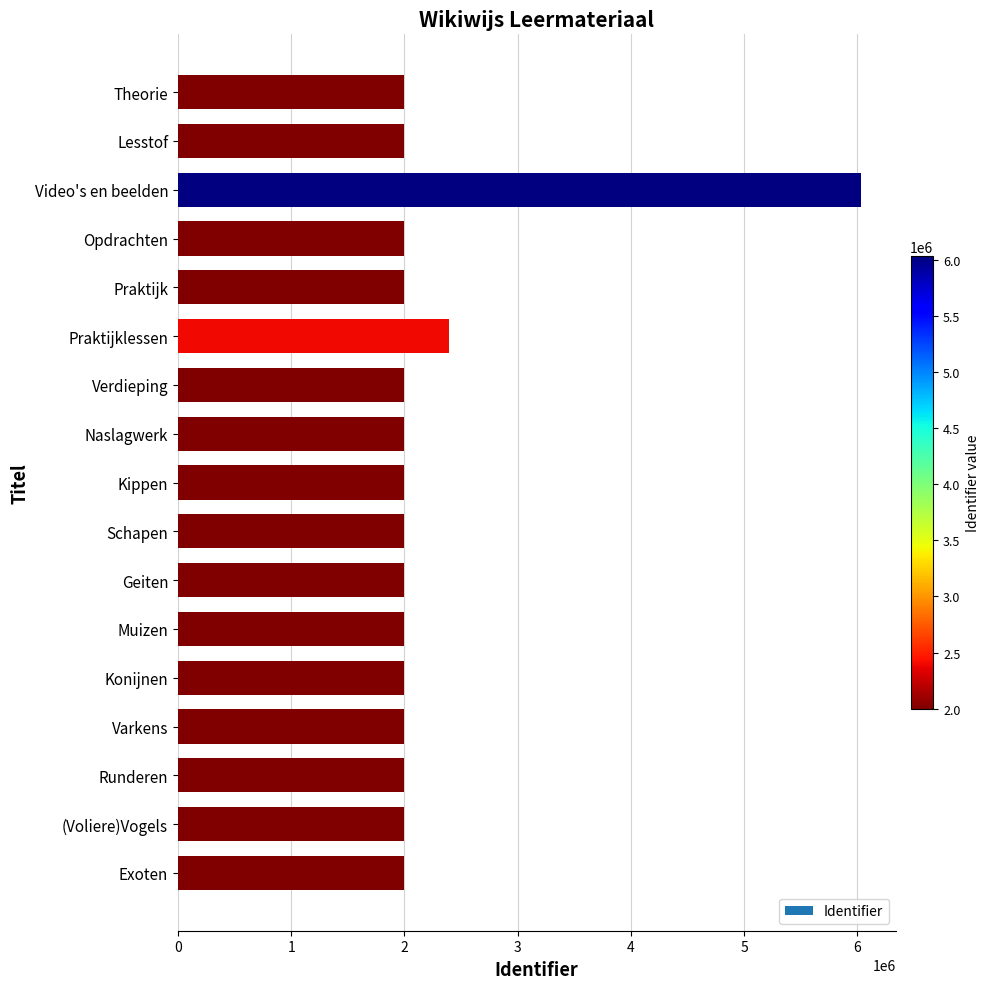

What is the label of the 17th bar from the bottom?

Theorie